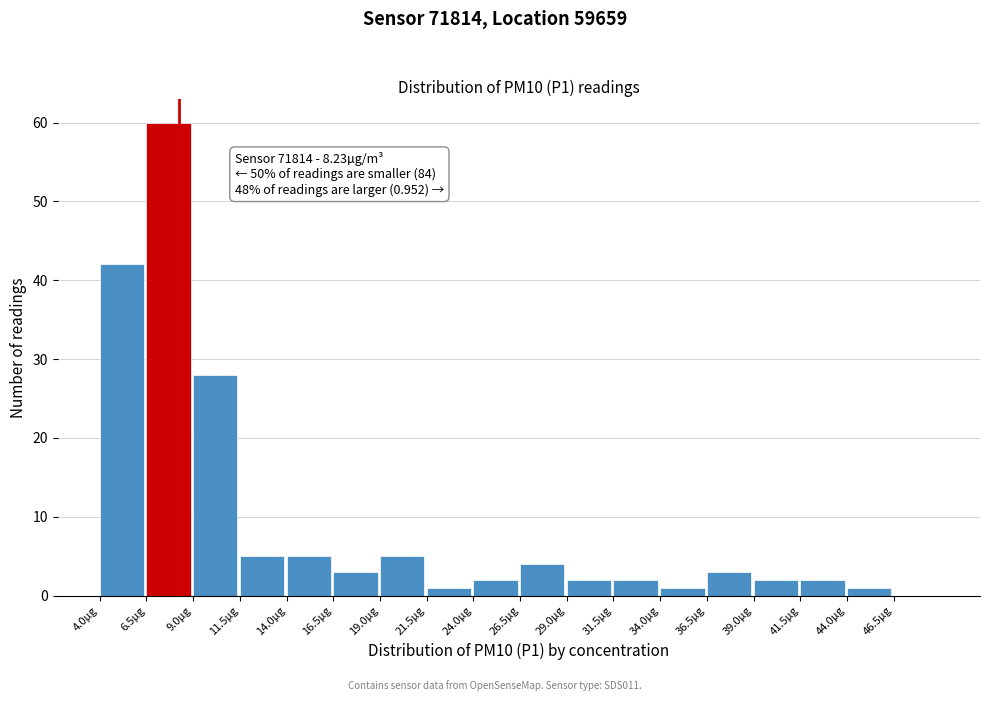

Which range on the x-axis has the tallest bar?

6.5 to 9.0